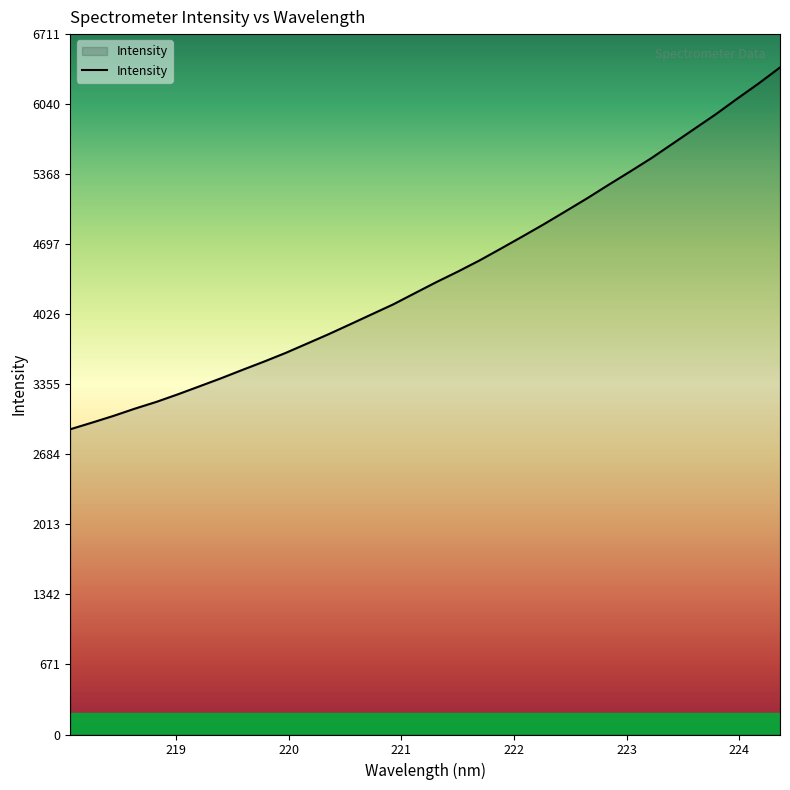

What is the maximum value shown in the chart?

6391.6